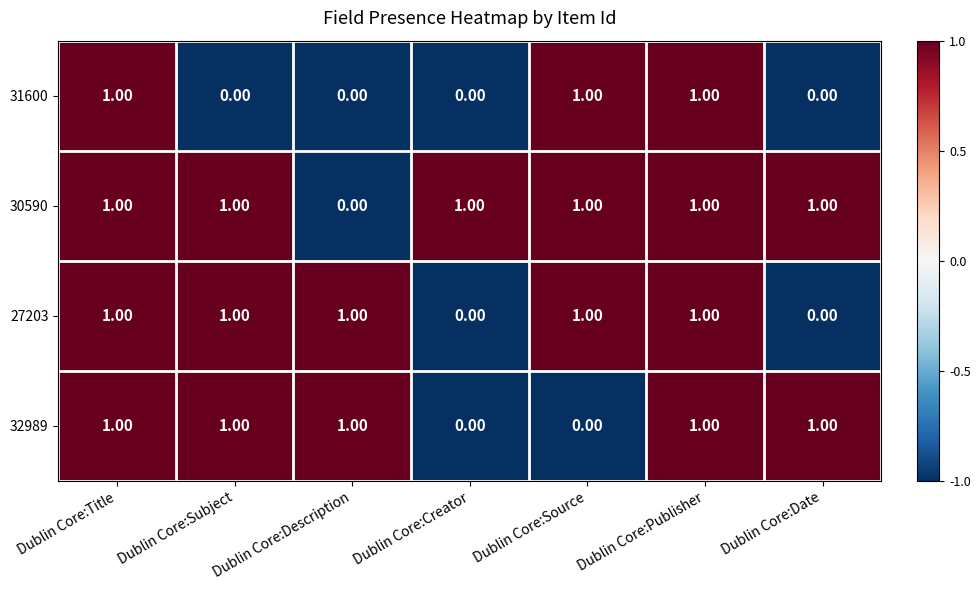

What is the greatest value displayed?

1